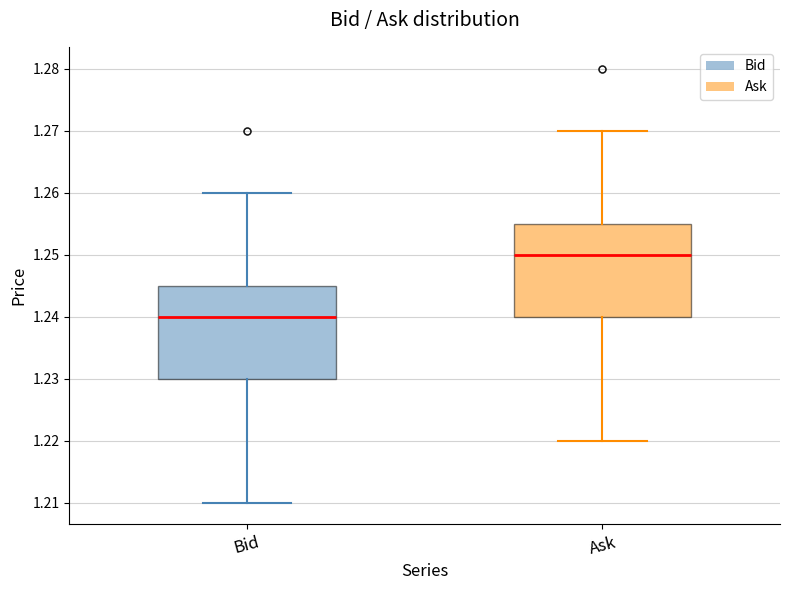

Reading left to right, transcribe this box plot: for each box, give where its median line is, the range the box spans, and where its two whiskers end, as read against the y-axis. The values are not printed on the chart, so give them approximately, as read against the axis.

Bid: median 1.240, box 1.230 to 1.245, whiskers 1.210 to 1.260
Ask: median 1.250, box 1.240 to 1.255, whiskers 1.220 to 1.270